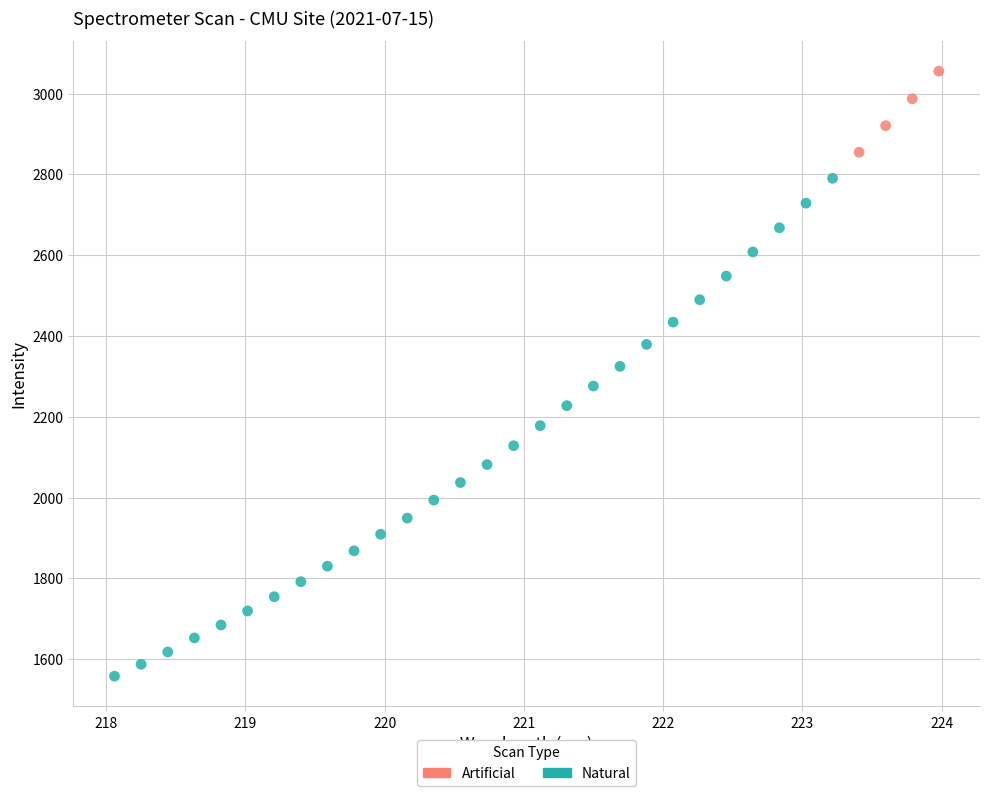

Which series contains the lowest Y value?

Natural